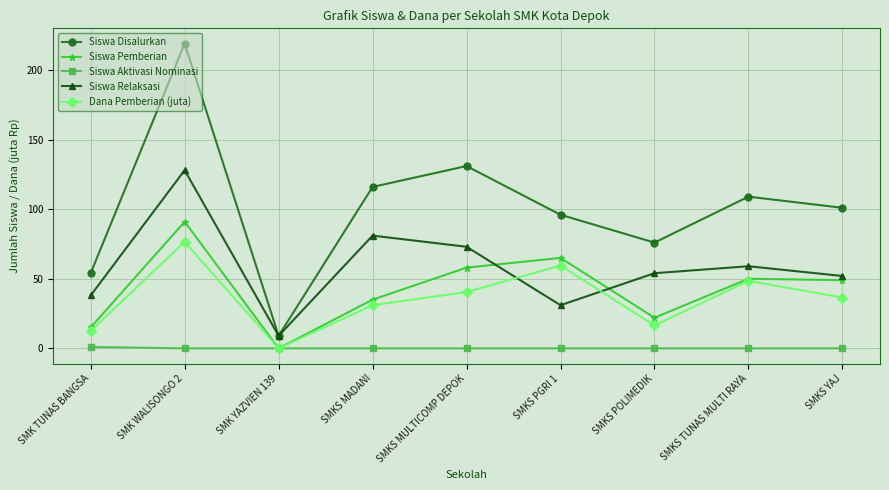

What is the difference between the Dana Pemberian (juta) values at SMKS POLIMEDIK and SMK WALISONGO 2?

60.0